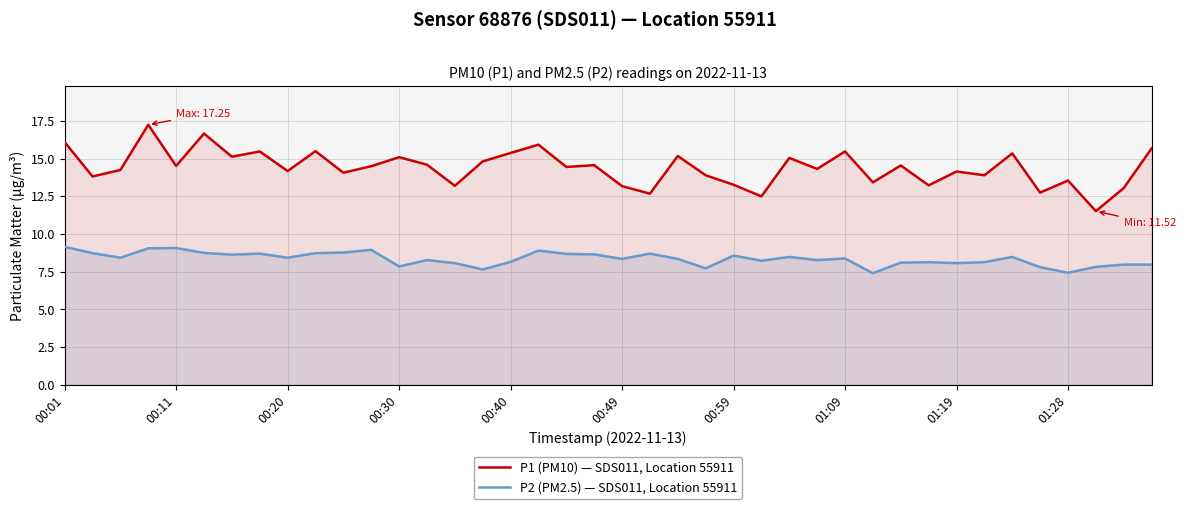

Which series has the largest range (max minus min)?

P1 (PM10) — SDS011, Location 55911